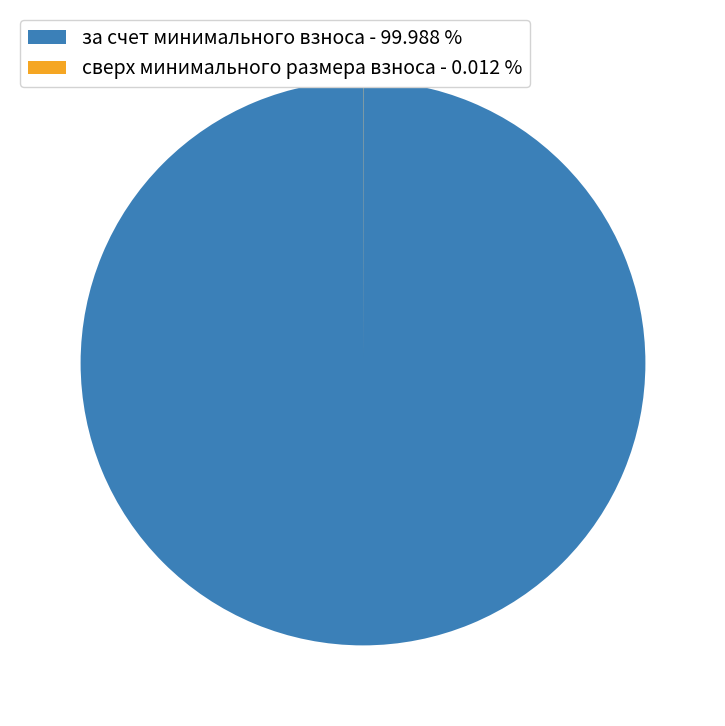

Does any single category account for the majority?

Yes